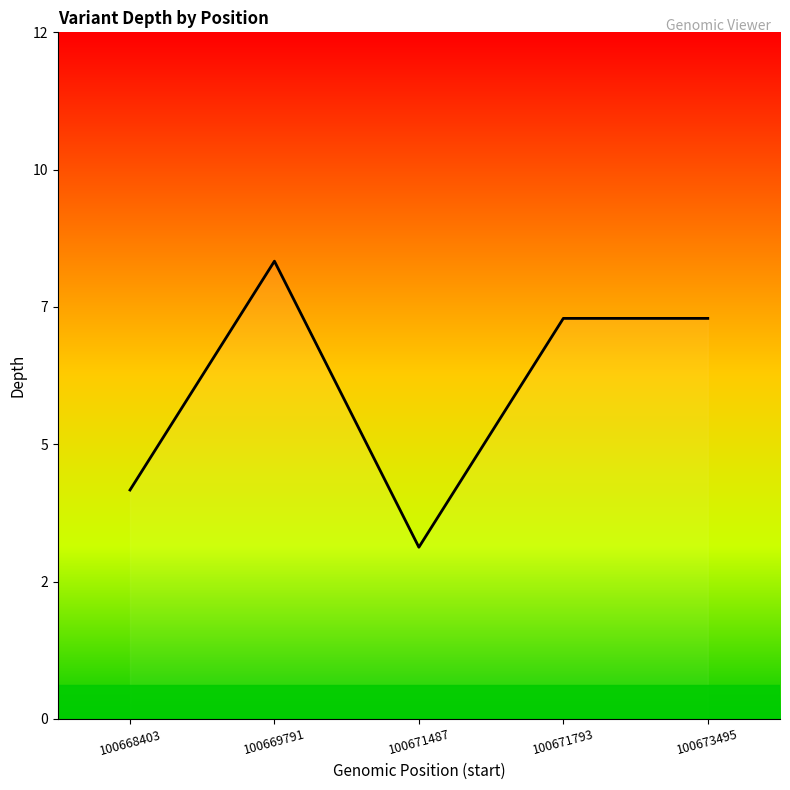

At which category does the data reach its first local valley?

100671487